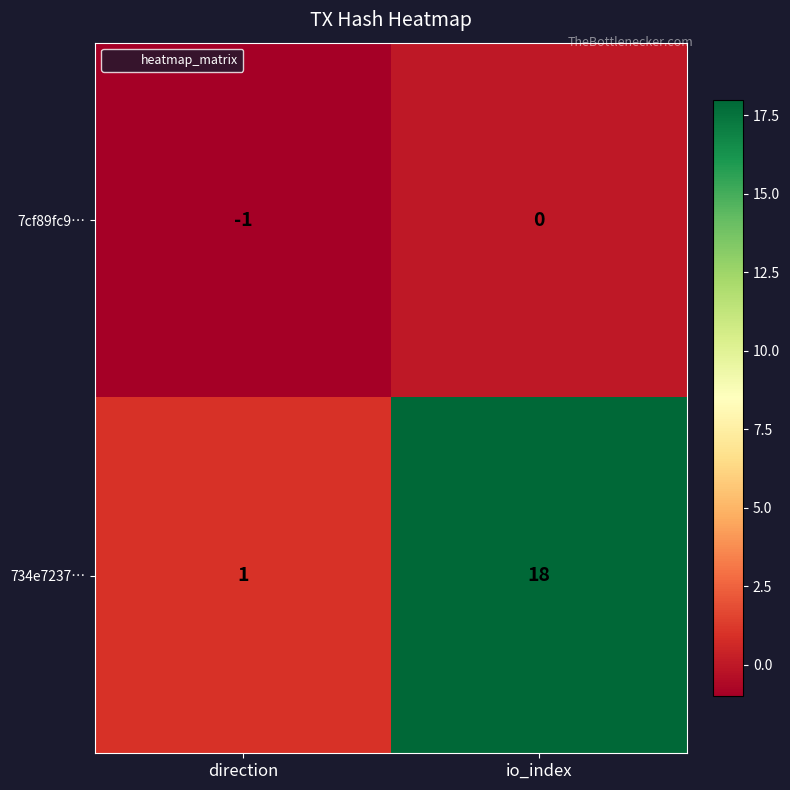

Rank the series by their maximum value, from highest to lowest.

734e7237…, 7cf89fc9…